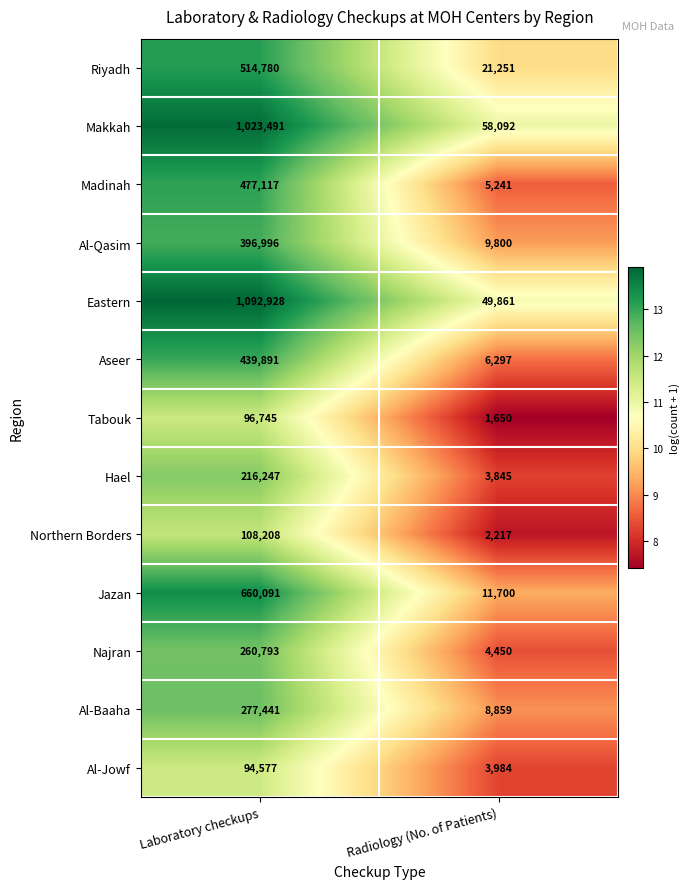

At which category is the sum across all series the highest?

Laboratory checkups